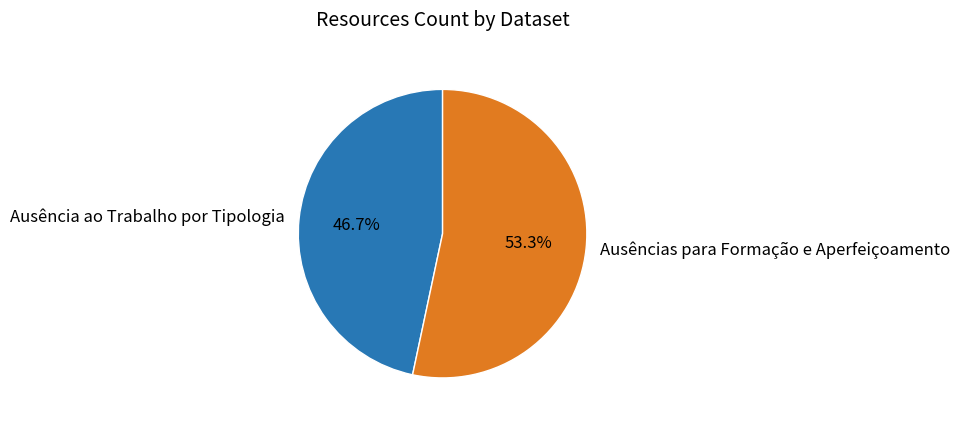

The Ausências para Formação e Aperfeiçoamento slice represents 59% of the pie. True or false?

False